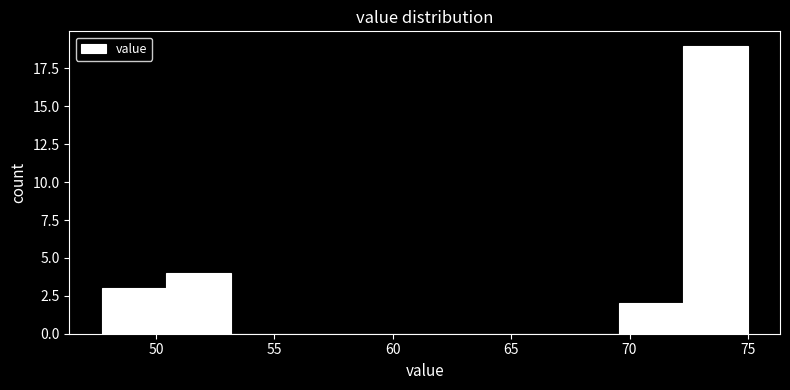

Which range on the x-axis has the tallest bar?

72.5 to 75.0